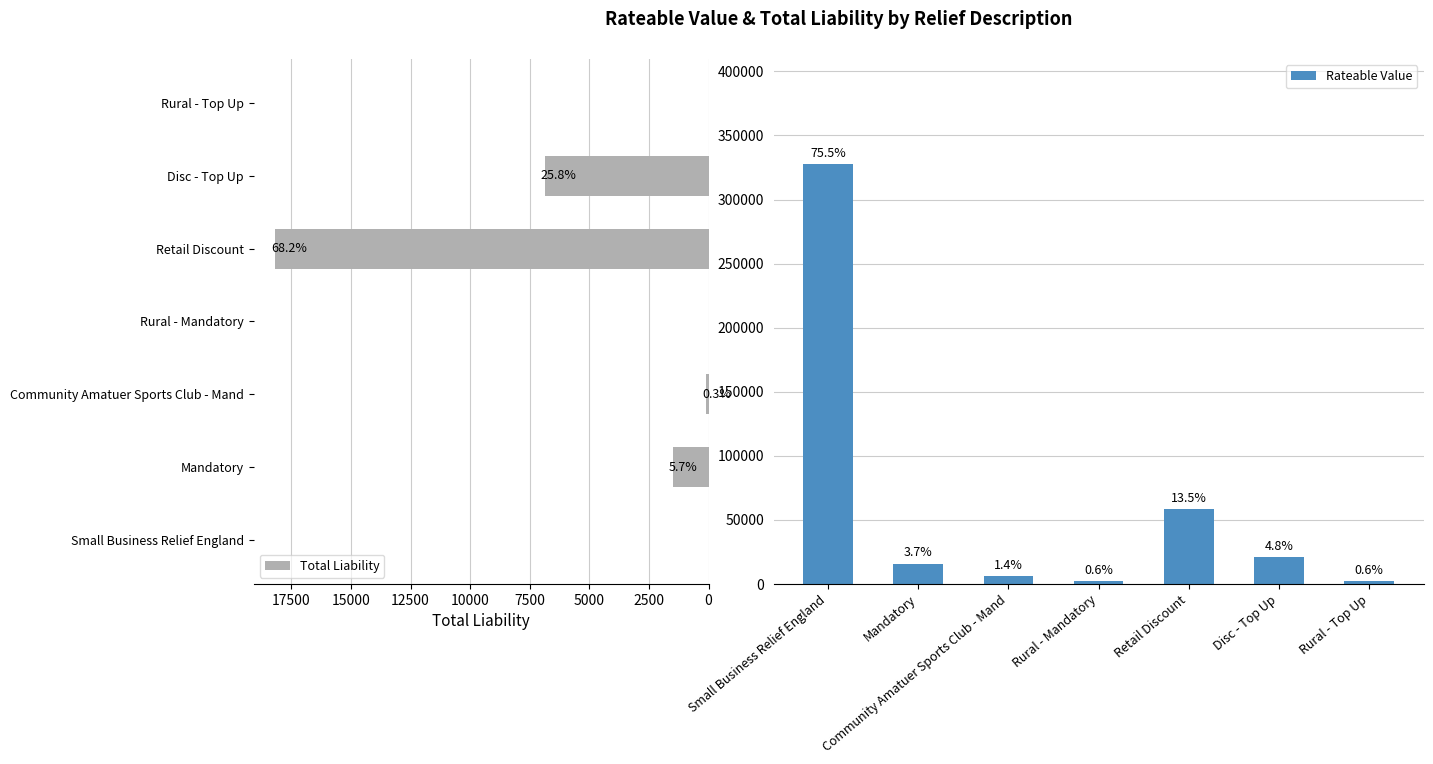

What is the label of the 1st bar from the left?

Small Business Relief England